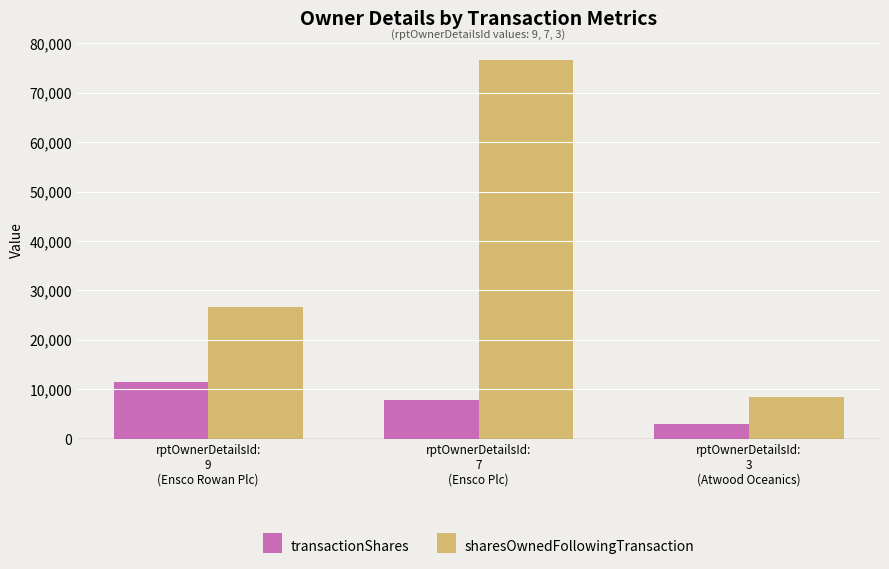

Where is sharesOwnedFollowingTransaction nearest to the value 42453?

rptOwnerDetailsId:
9
(Ensco Rowan Plc)